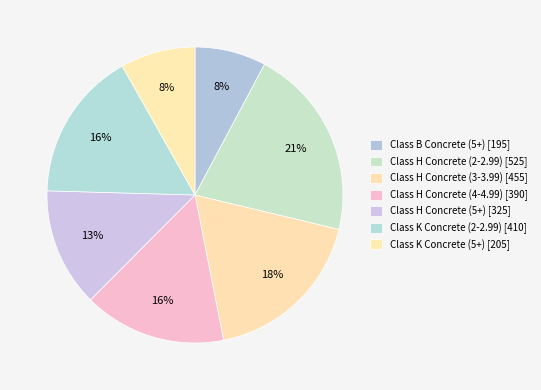

Count the number of slices in the pie.

7